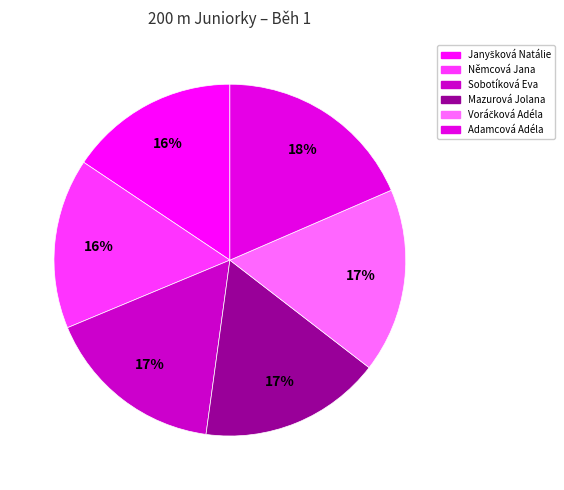

Which category has the smallest portion of the pie?

Janyšková Natálie